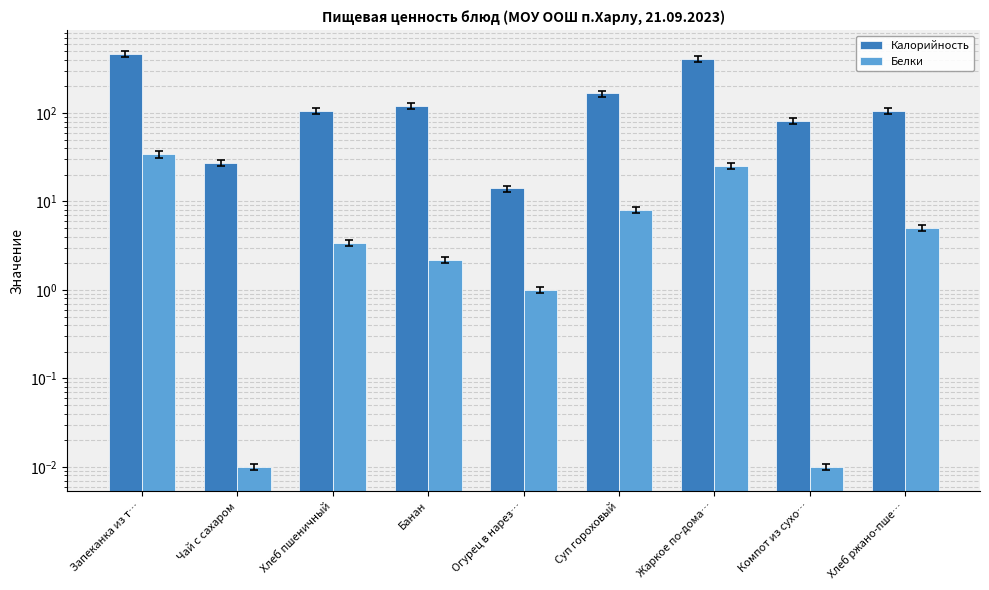

List the labels in order of Белки value, smallest first.

Чай с сахаром, Компот из сухо…, Огурец в нарез…, Банан, Хлеб пшеничный, Хлеб ржано-пше…, Суп гороховый, Жаркое по-дома…, Запеканка из т…